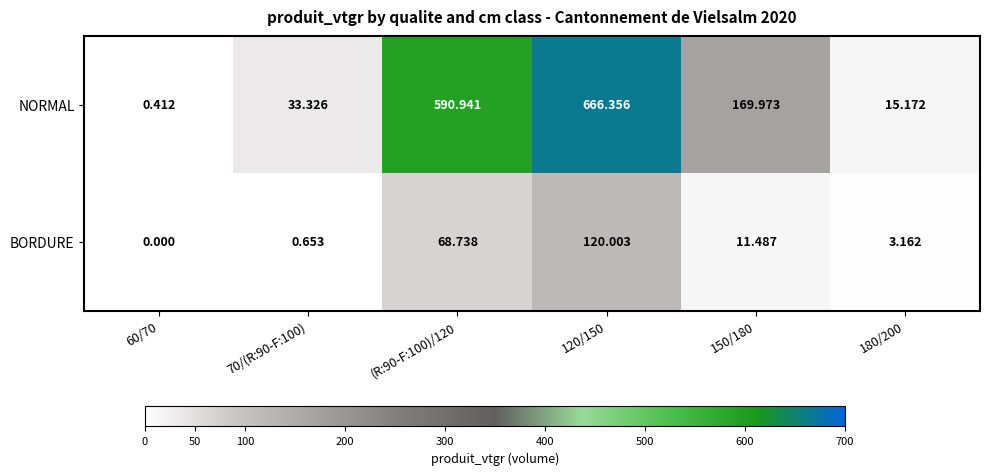

At which category is the sum across all series the highest?

120/150